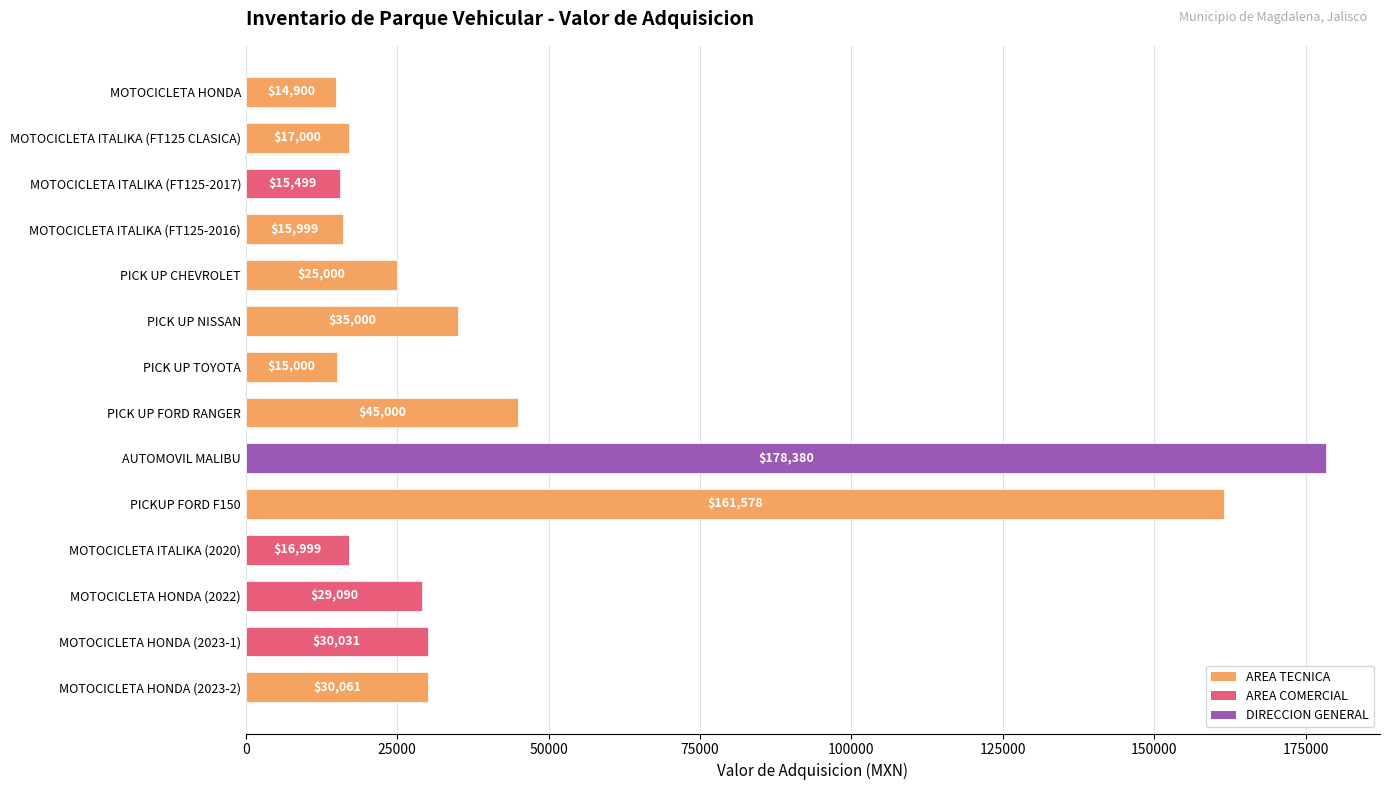

What is the ratio of the value at MOTOCICLETA ITALIKA (FT125-2017) to the value at MOTOCICLETA HONDA?

1.0